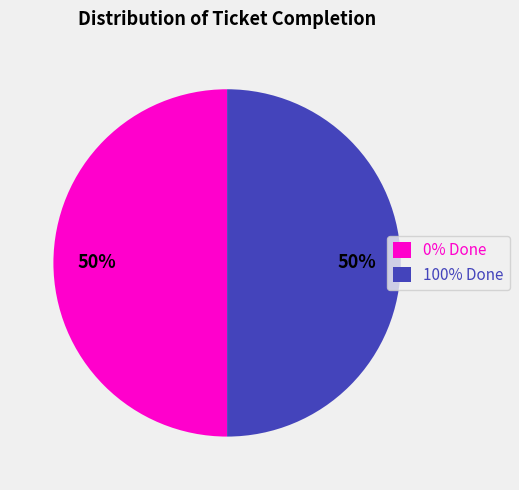

Do 100% Done and 0% Done together represent more than half of the pie?

Yes